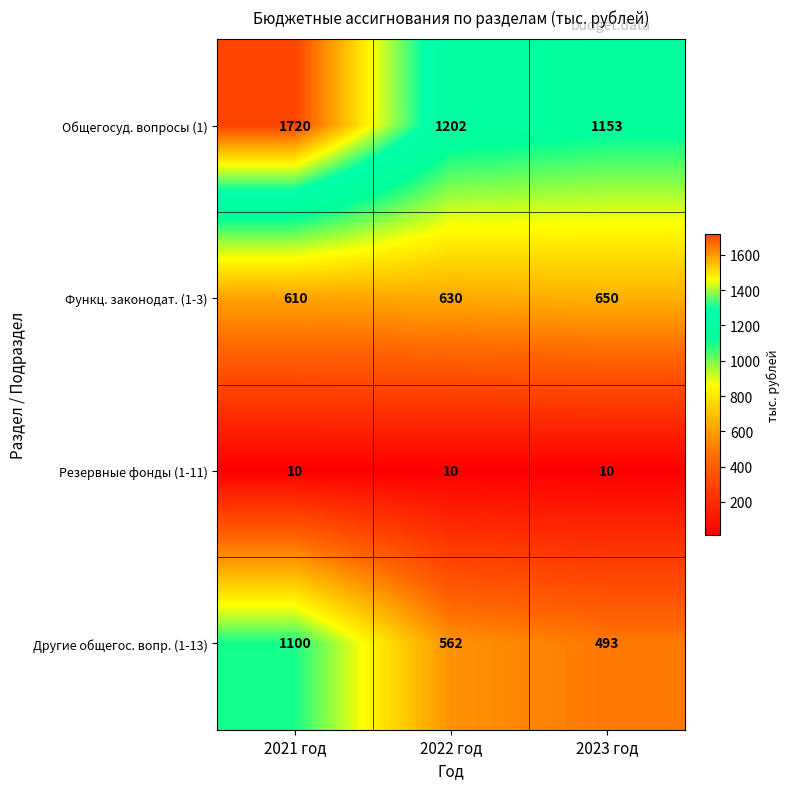

Which label corresponds to the largest value in the chart?

2021 год